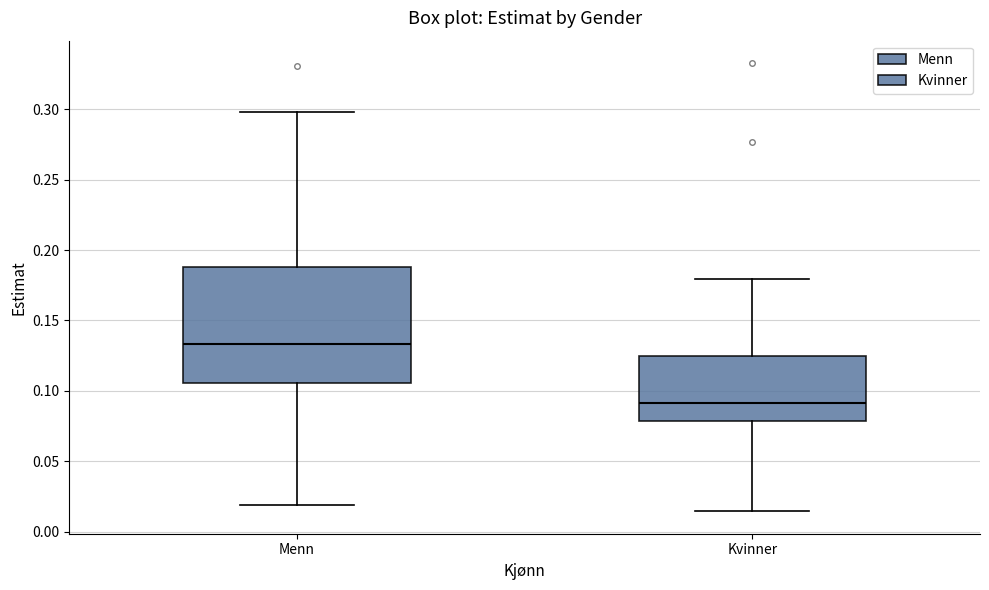

Which box is the tallest, from its lower edge to its upper edge?

Menn